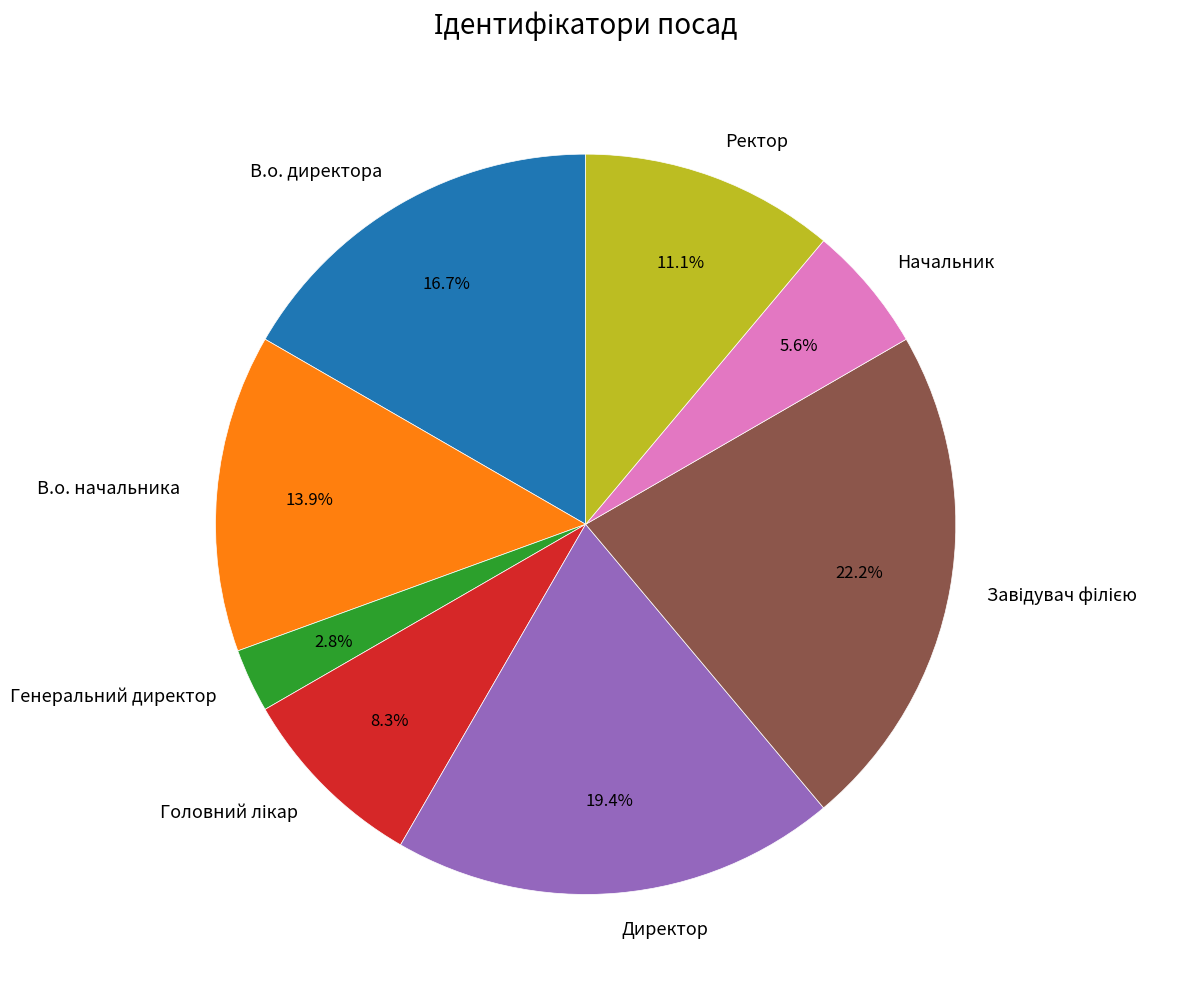

Which category has the smallest portion of the pie?

Генеральний директор